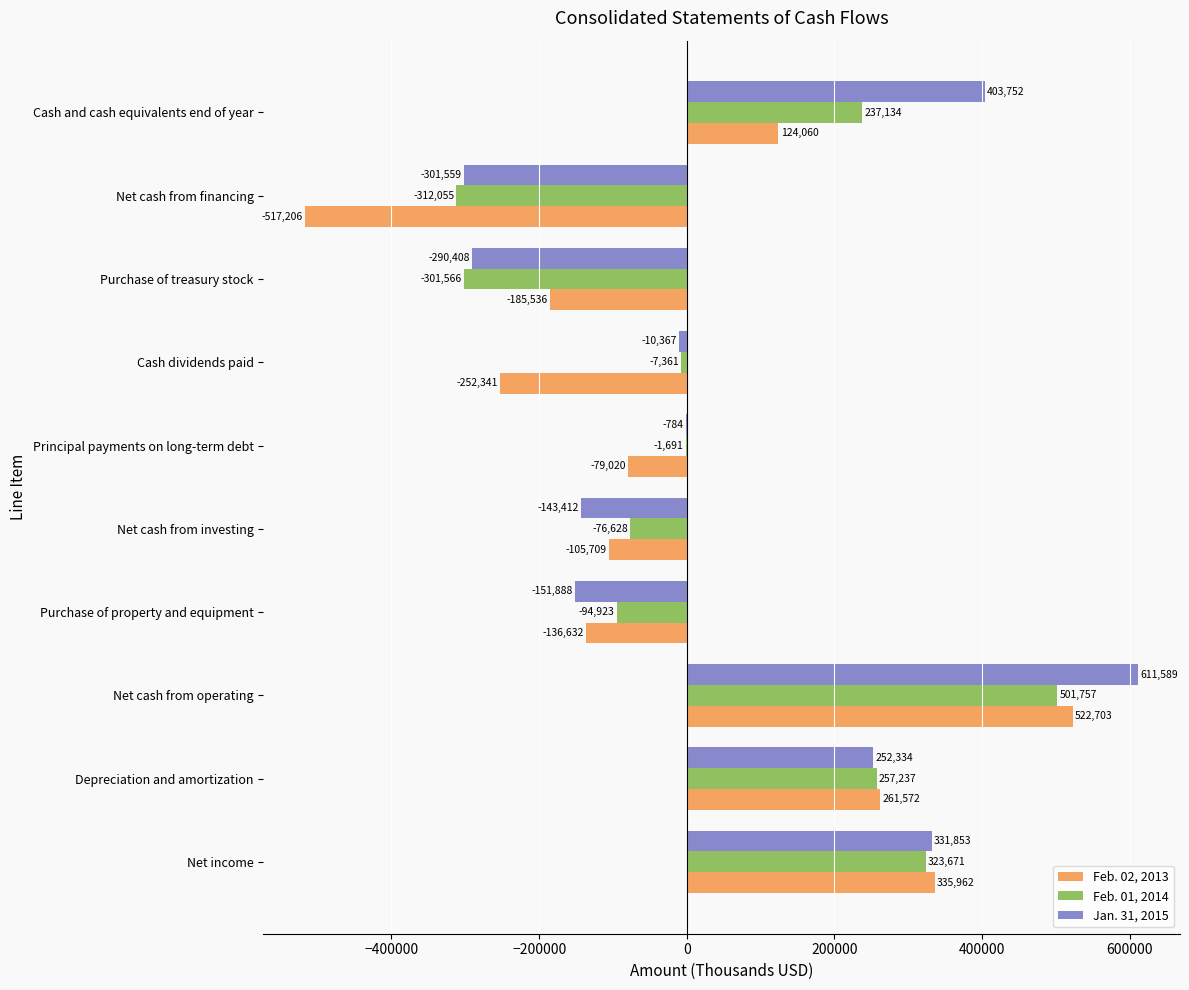

What is the maximum value shown in the chart?

611589